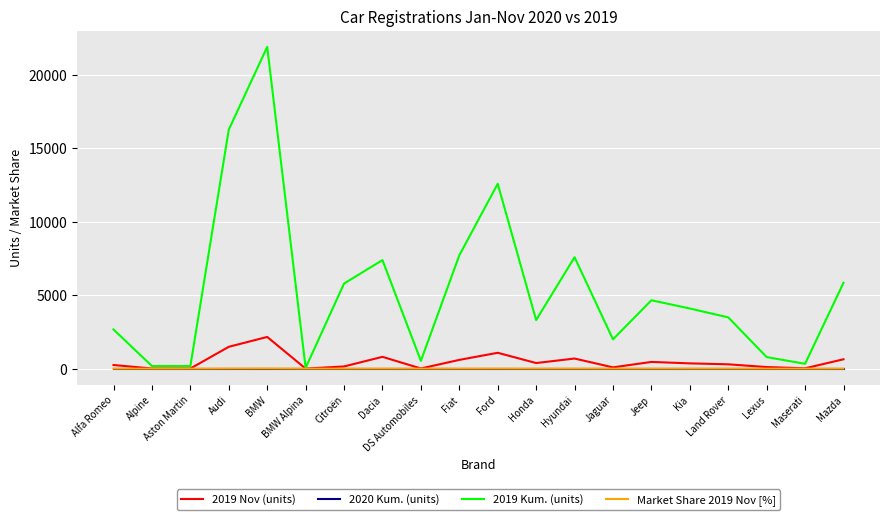

True or false: Market Share 2019 Nov [%] and 2020 Kum. (units) cross at least once.

False